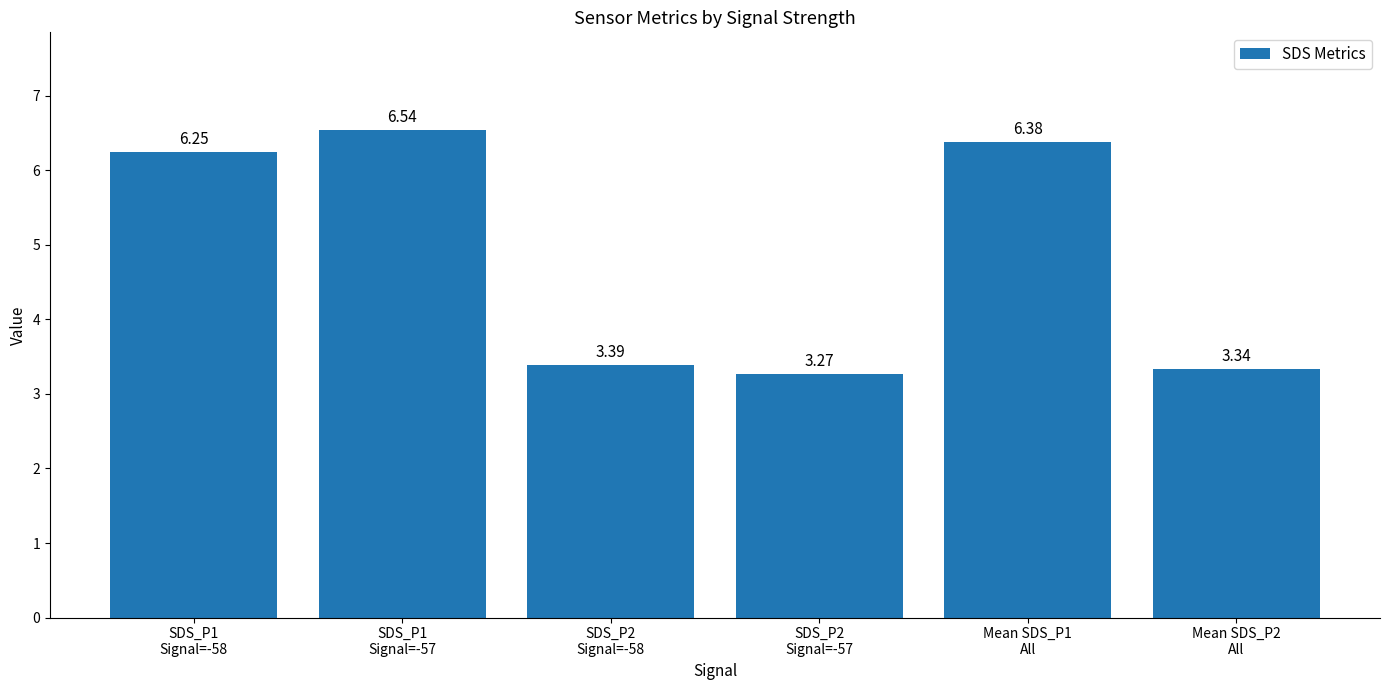

Which label corresponds to the largest value in the chart?

SDS_P1
Signal=-57